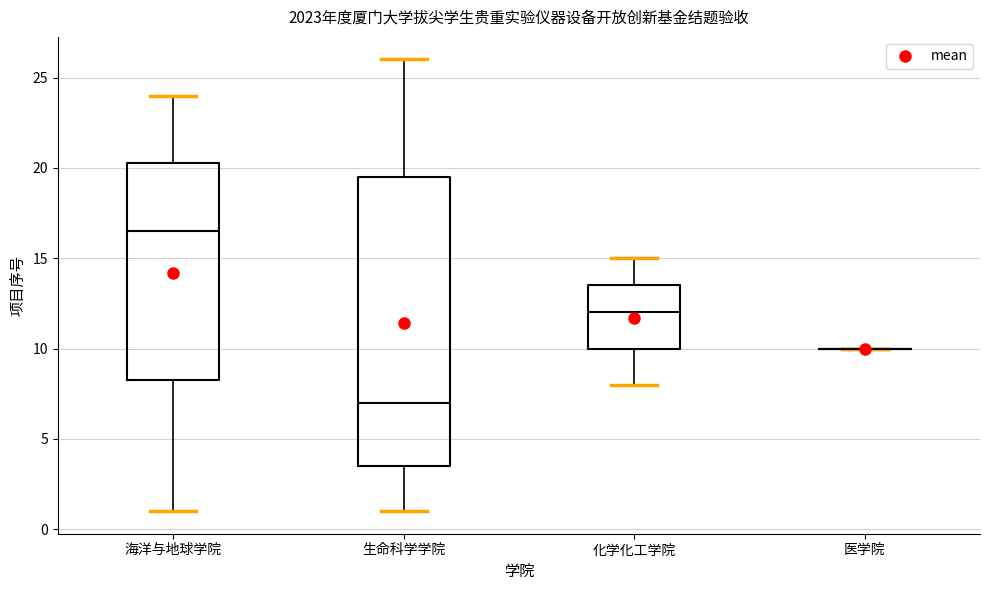

Reading left to right, read every box against the y-axis: the position of its median line, the range the box covers, and the ends of its whiskers. The values are not printed on the chart, so give them approximately, as read against the axis.

海洋与地球学院: median 16.5, box 8.5 to 20.5, whiskers 1.0 to 24.0
生命科学学院: median 7.0, box 3.5 to 19.5, whiskers 1.0 to 26.0
化学化工学院: median 12.0, box 10.0 to 13.5, whiskers 8.0 to 15.0
医学院: box collapsed to a line at 10.0, whiskers 10.0 to 10.0